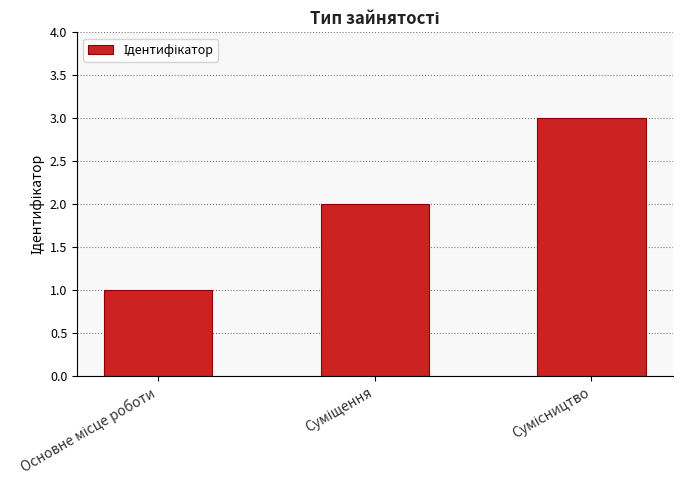

Does the chart contain stacked bars?

No